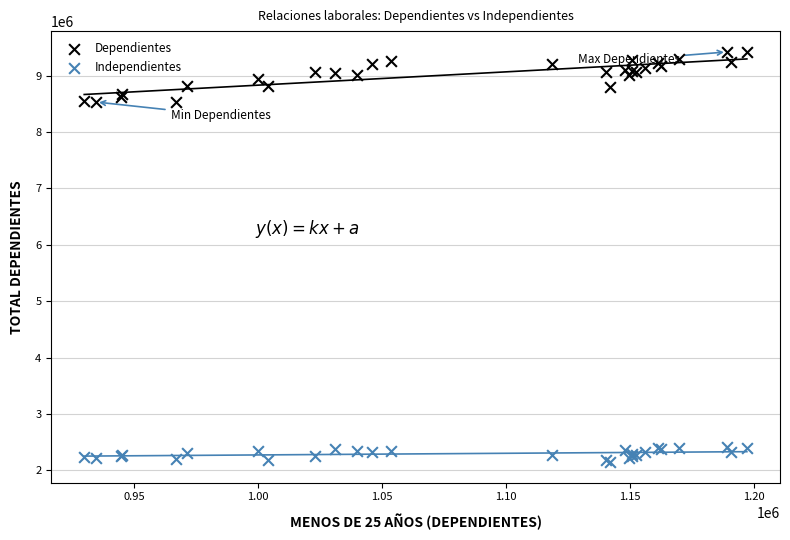

Which series has the largest Y range (max minus min)?

Dependientes